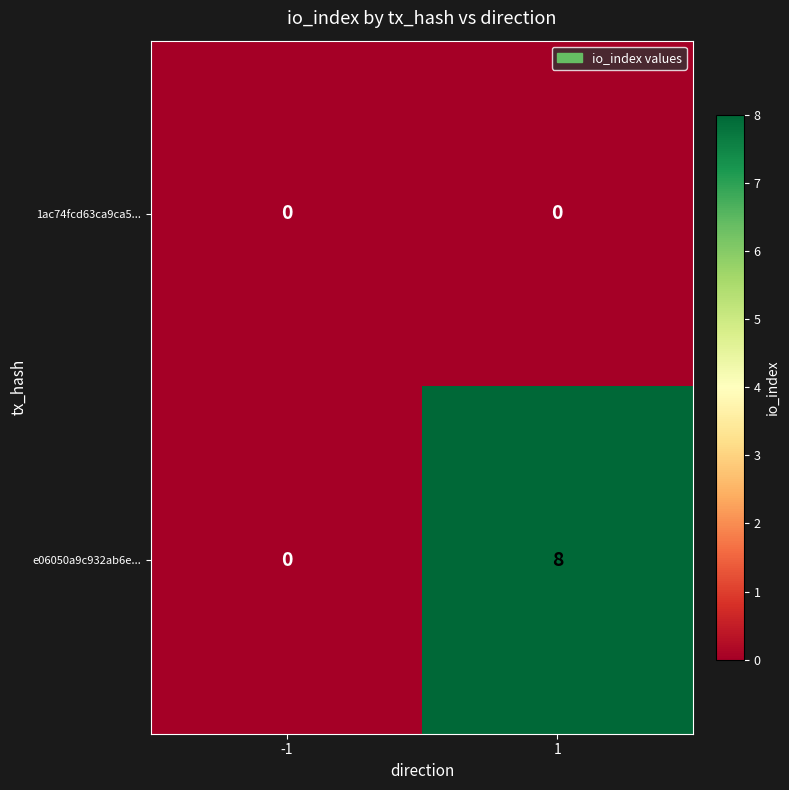

The 1ac74fcd63ca9ca5... series shows 0 at -1. True or false?

True